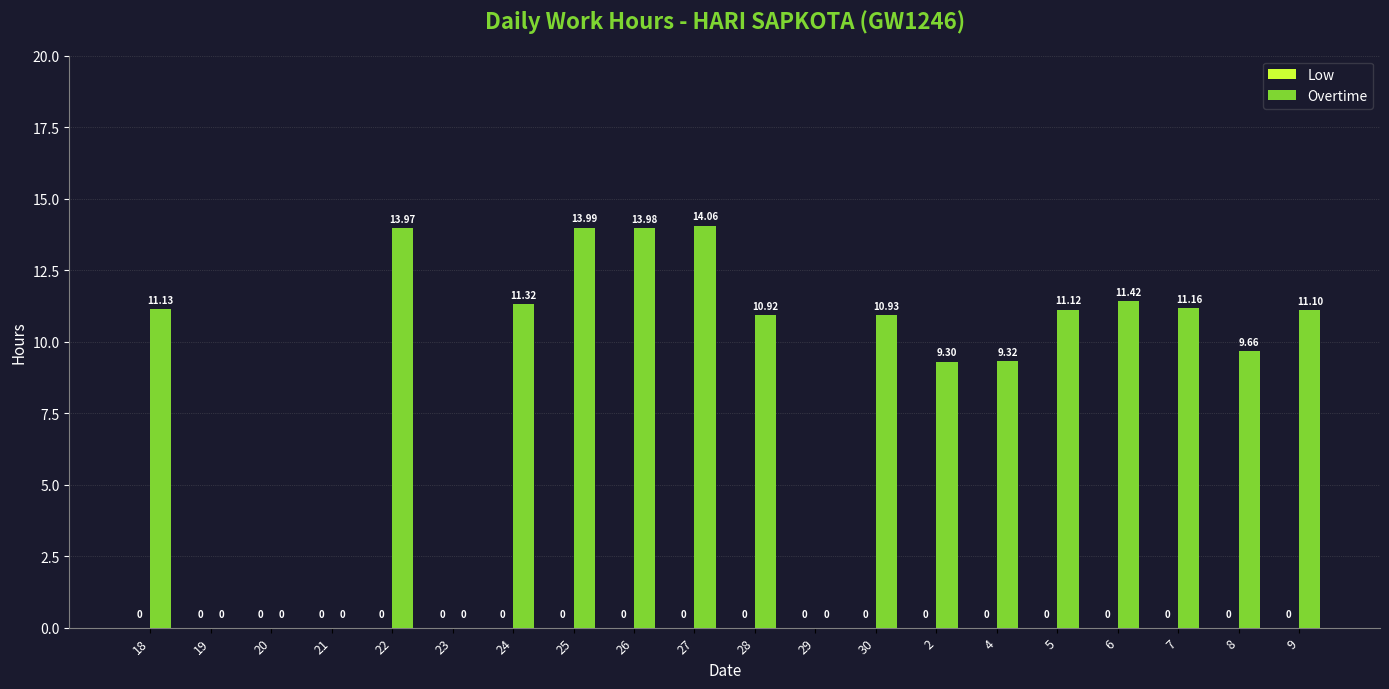

Between 2 and 28, which is larger?

28